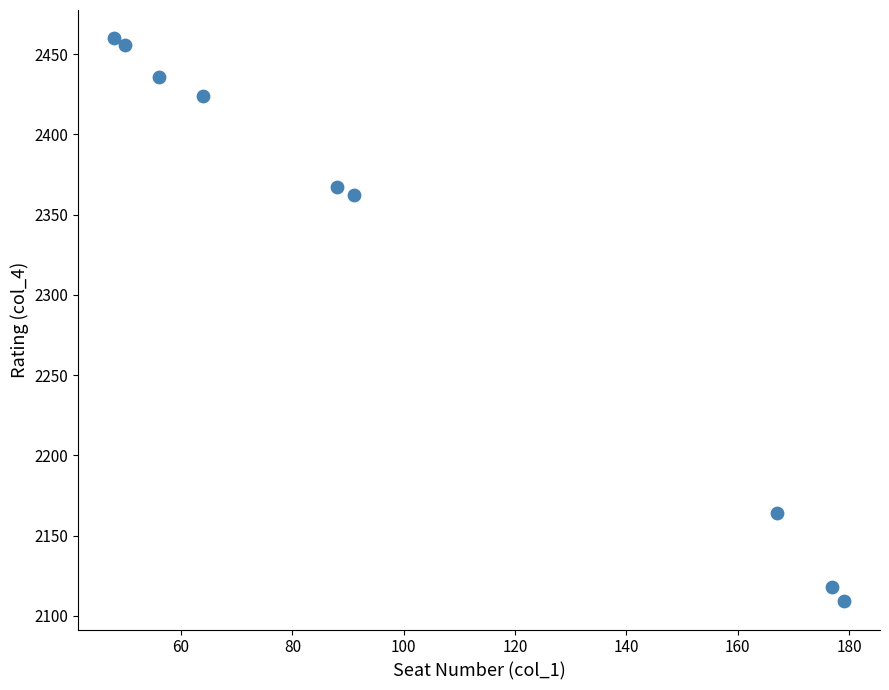

What Y value in the scatter plot is closest to 2284?

2362